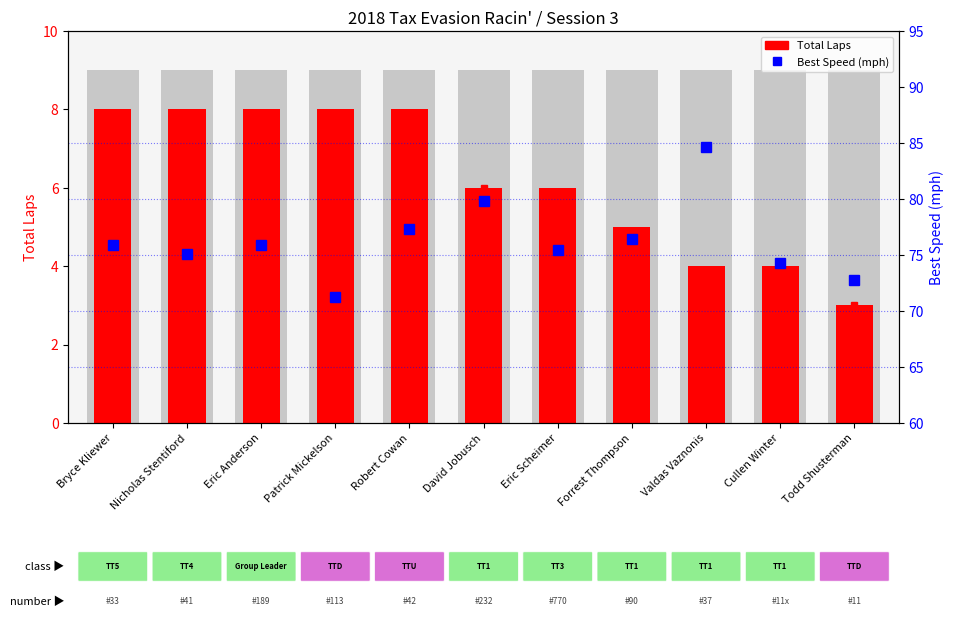

List the labels in order of Best Speed (mph) value, largest first.

Valdas Vaznonis, David Jobusch, Robert Cowan, Forrest Thompson, Eric Anderson, Bryce Kliewer, Eric Scheimer, Nicholas Stentiford, Cullen Winter, Todd Shusterman, Patrick Mickelson